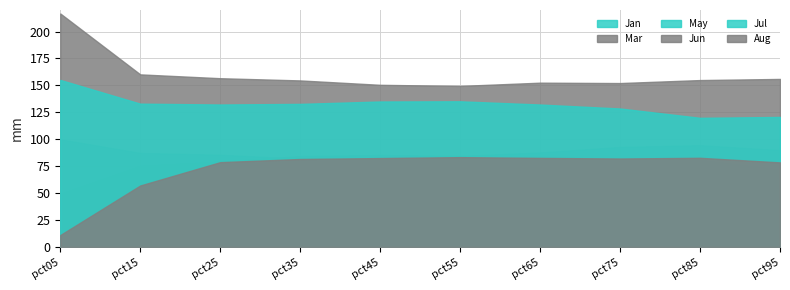

What are all the series names shown in the legend?

Jan, Mar, May, Jun, Jul, Aug